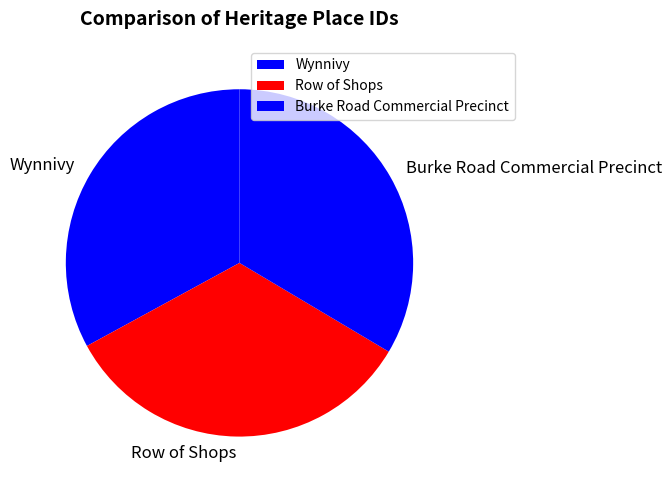

Does Burke Road Commercial Precinct account for over 50% of the chart?

No